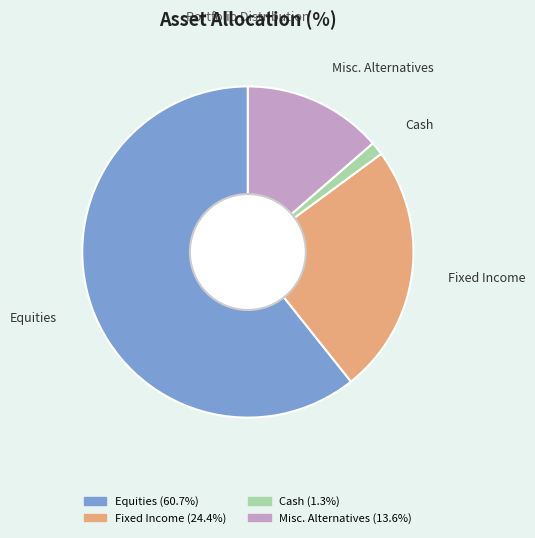

The Equities slice represents 47% of the pie. True or false?

False